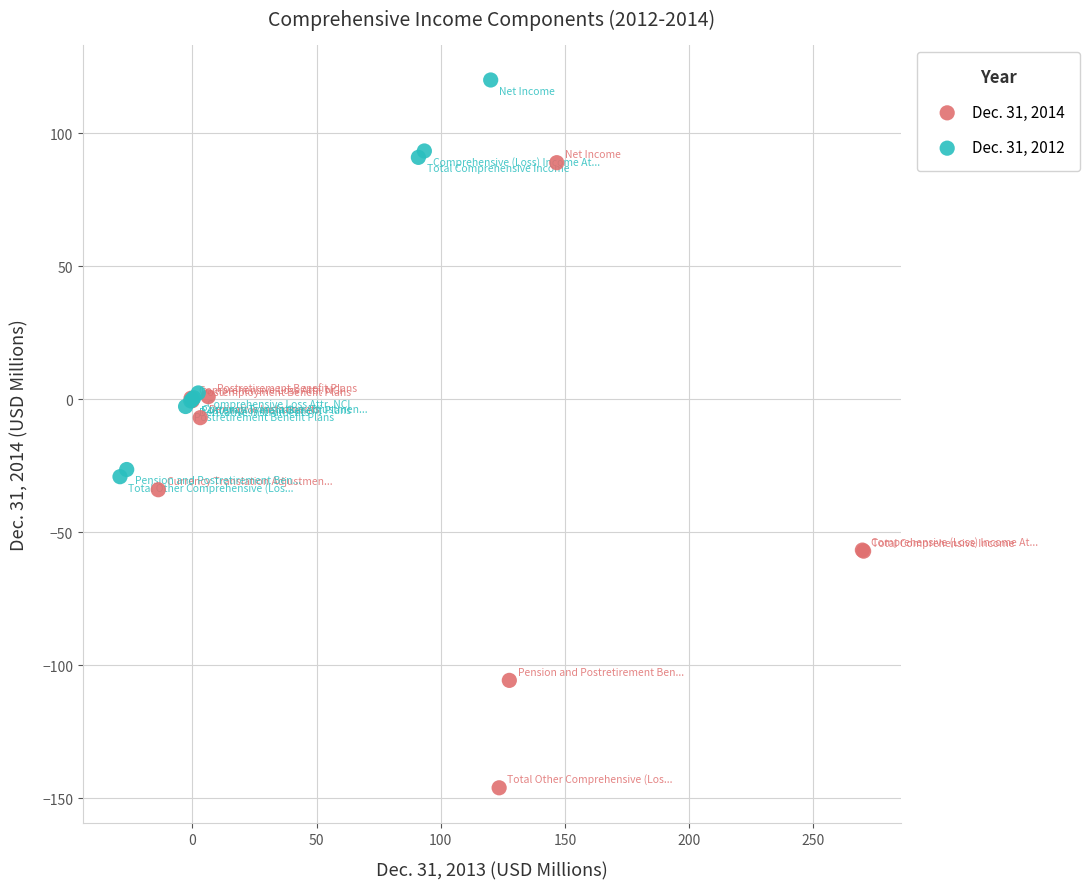

Which series contains the lowest Y value?

Dec. 31, 2014